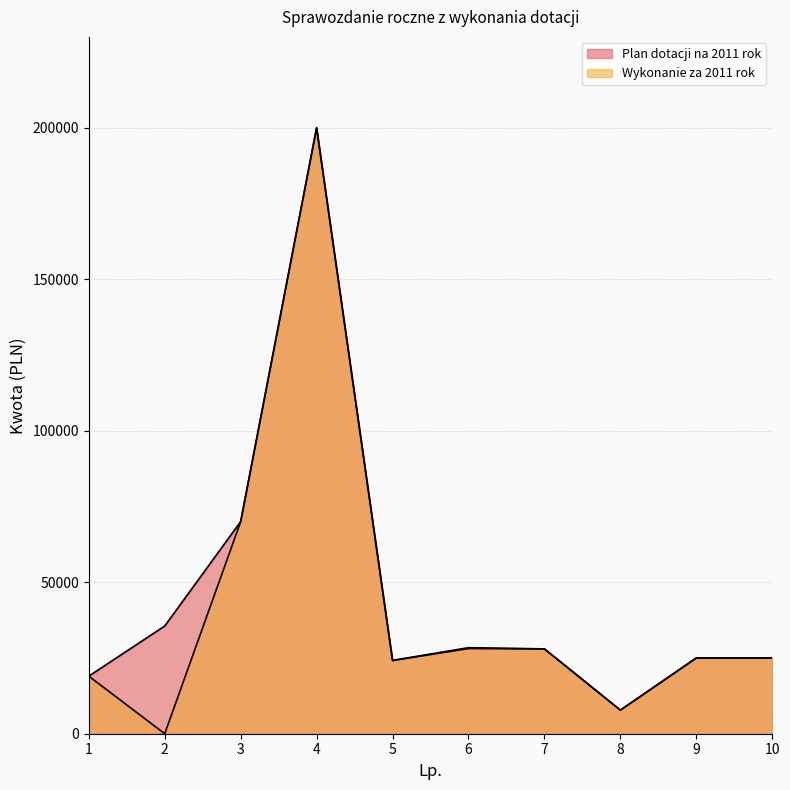

Is it true that Plan dotacji na 2011 rok equals 100492.5 at 3?

False